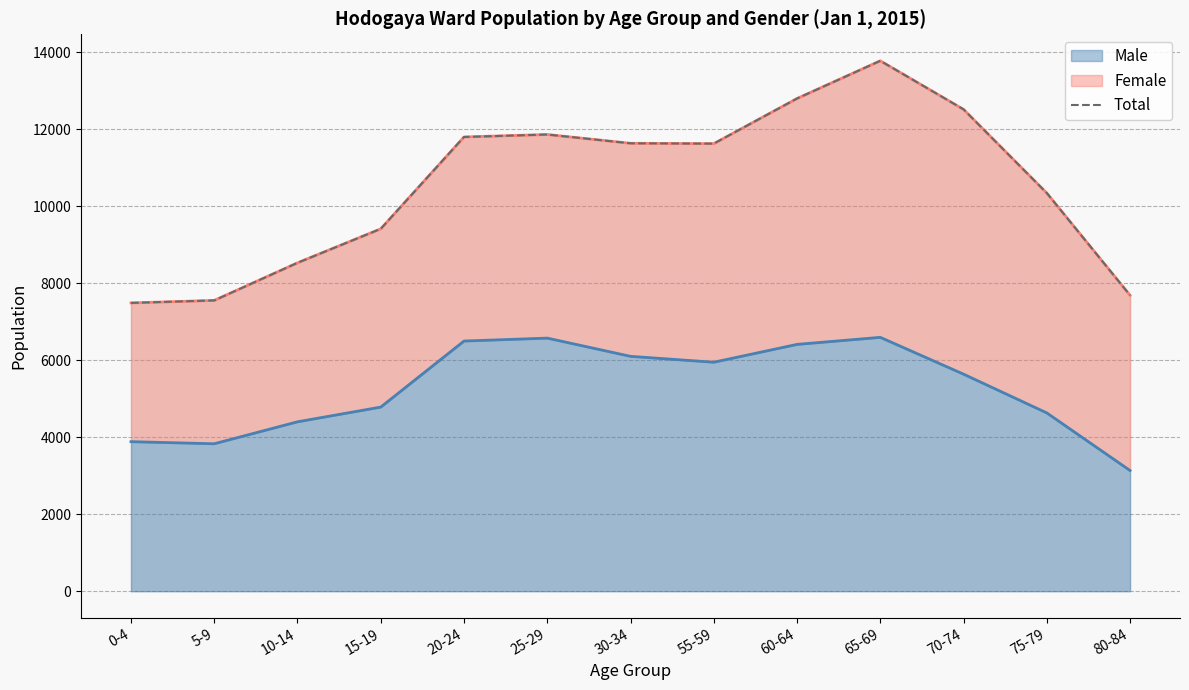

What is the value of the 12th point from the left?

10339